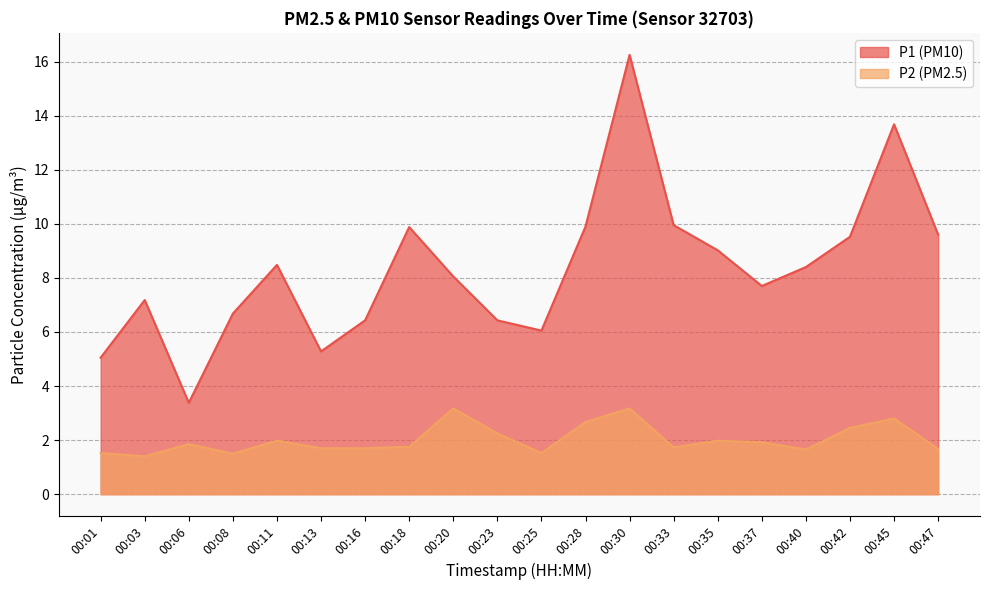

How many lines are shown in the chart?

2